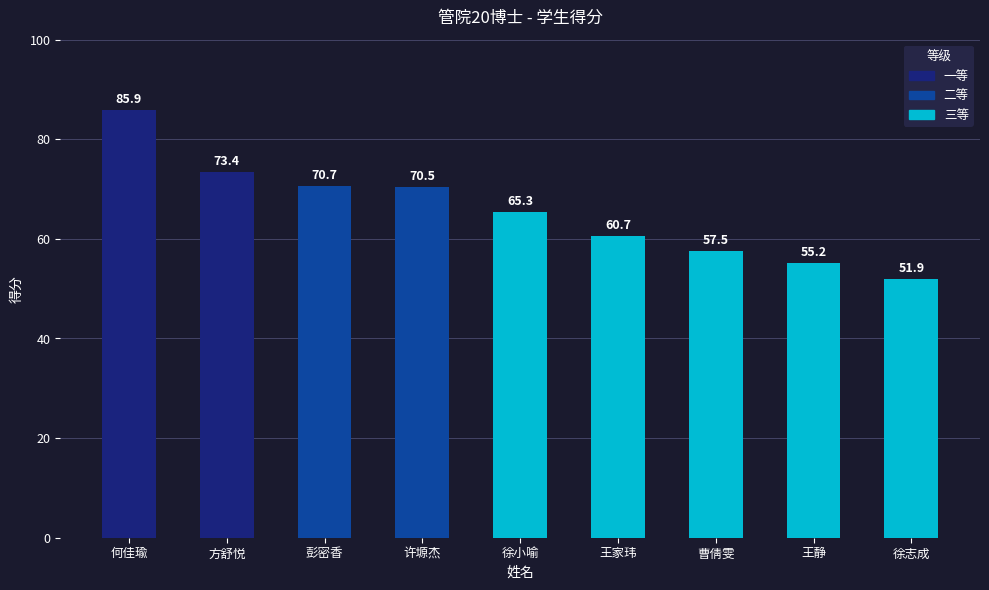

List the labels in order of value, smallest first.

徐志成, 王静, 曹倩雯, 王家玮, 徐小喻, 许塬杰, 彭密香, 方舒悦, 何佳瑜